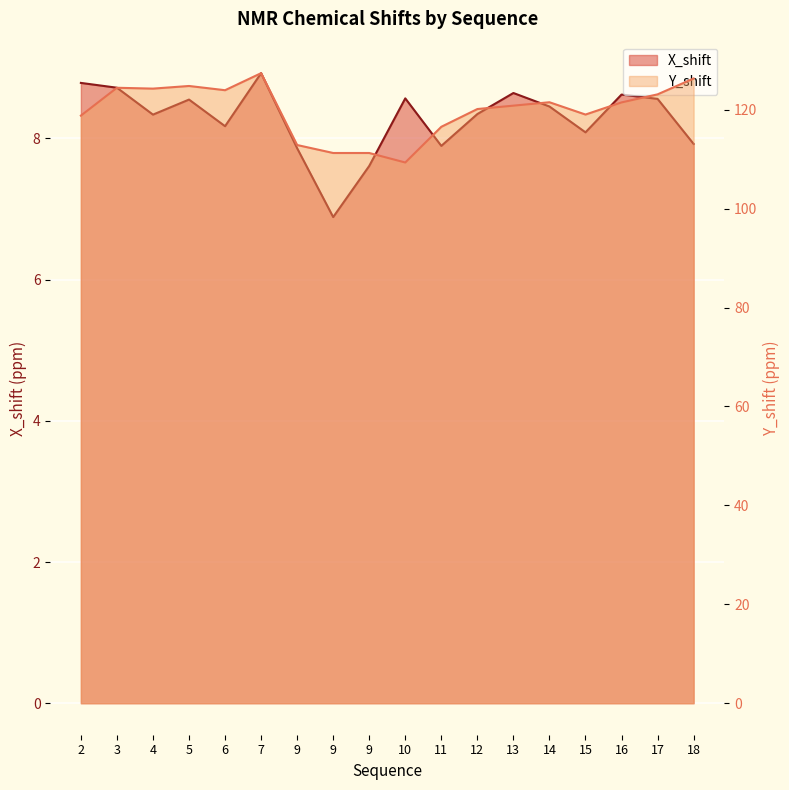

True or false: Y_shift has a value of 41.4 at 11.

False